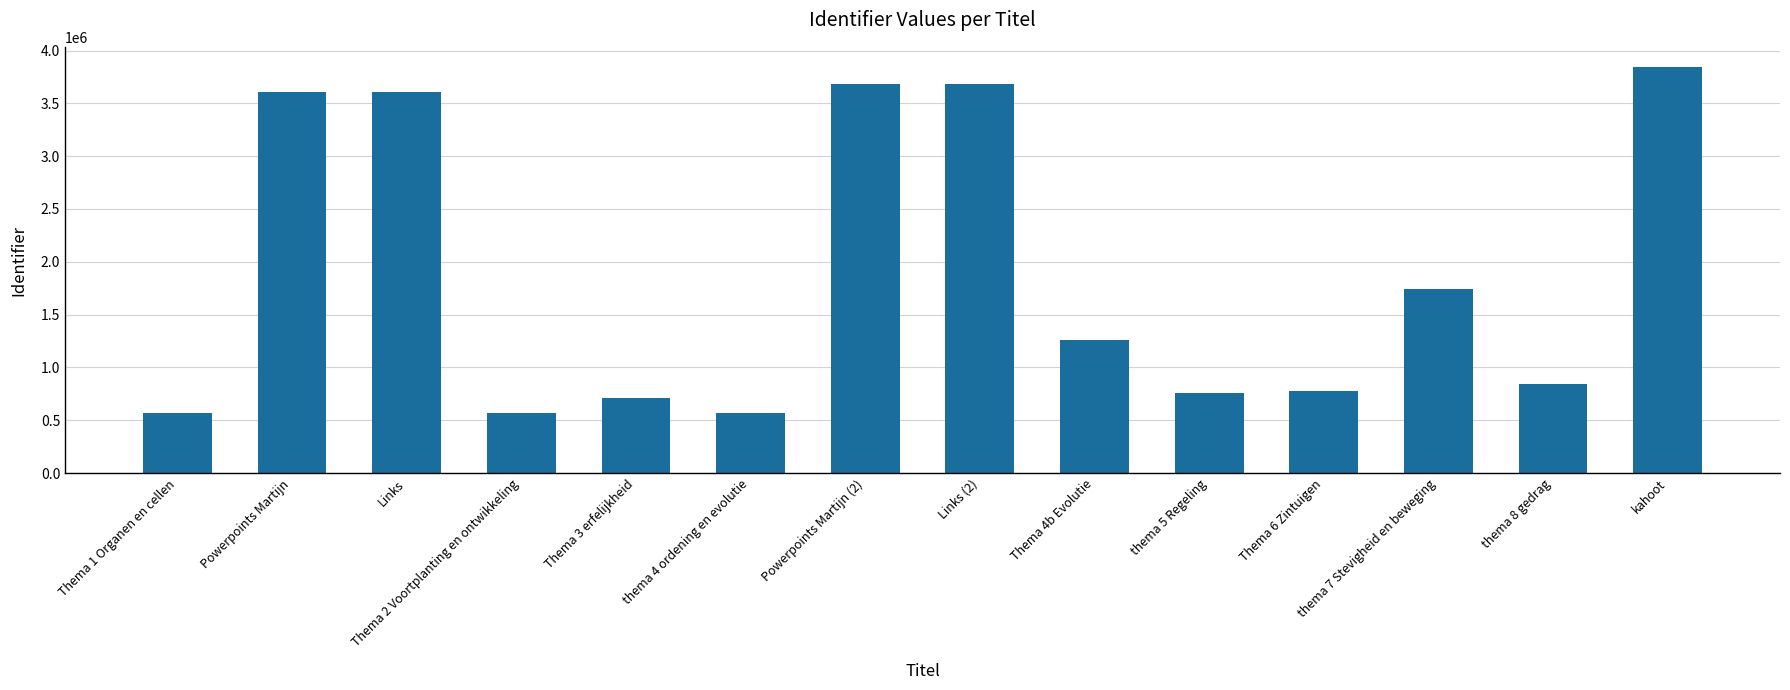

What is the change in value from Links to Thema 4b Evolutie?

-2348427